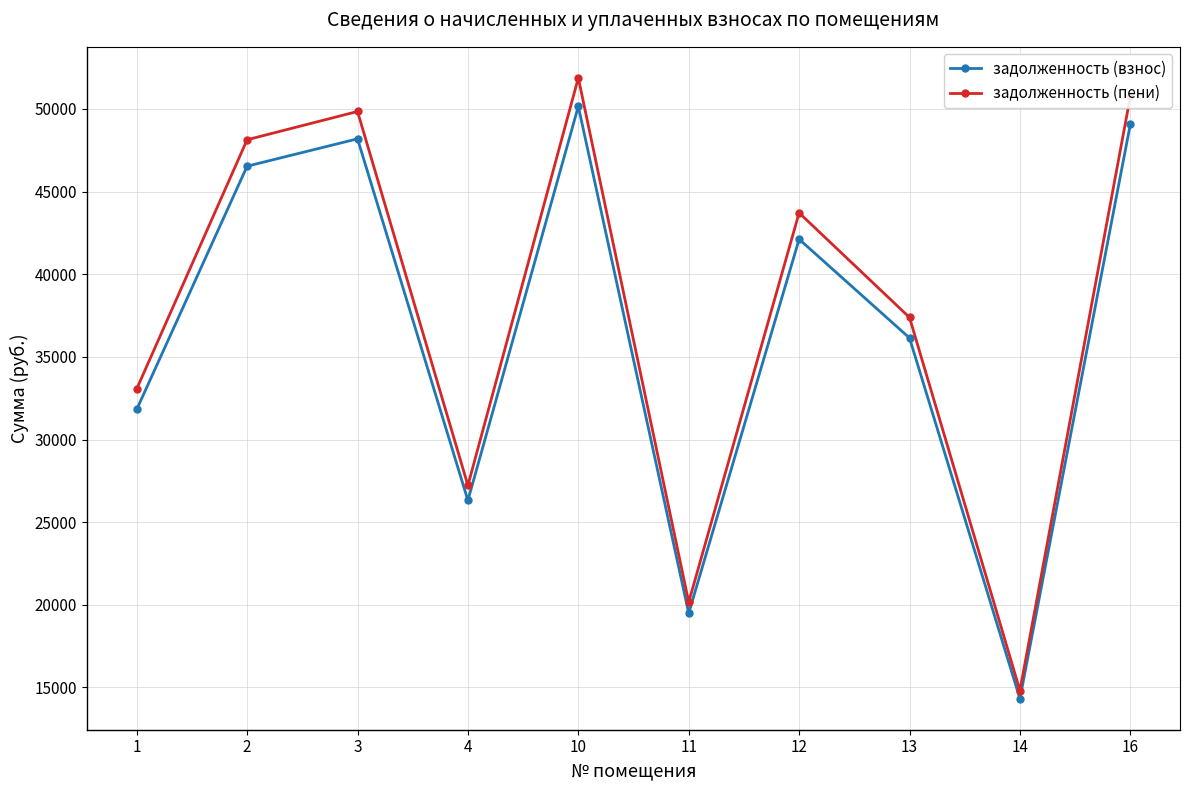

What is the sum of the задолженность (пени) values at 10 and 16?

102635.9